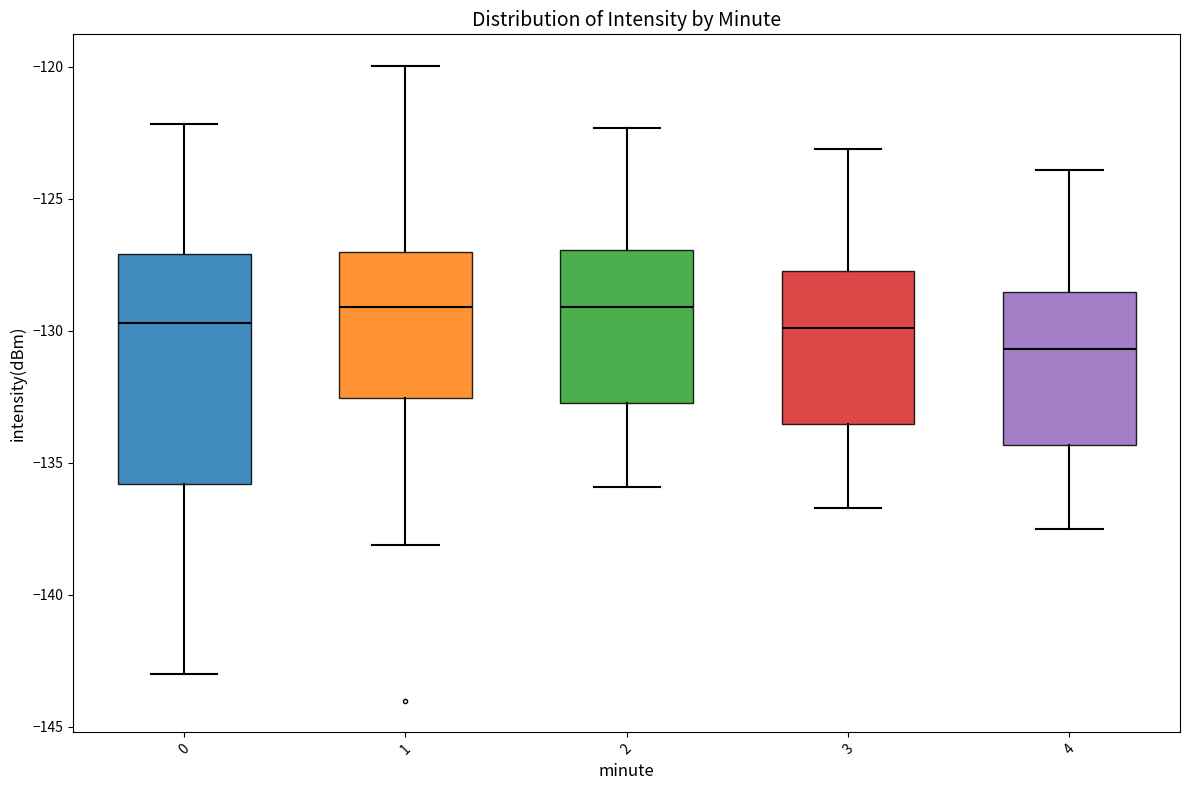

Reading left to right, read every box against the y-axis: the position of its median line, the range the box covers, and the ends of its whiskers. The values are not printed on the chart, so give them approximately, as read against the axis.

0: median -129.5, box -136.0 to -127.0, whiskers -143.0 to -122.0
1: median -129.0, box -132.5 to -127.0, whiskers -138.0 to -120.0
2: median -129.0, box -132.5 to -127.0, whiskers -136.0 to -122.5
3: median -130.0, box -133.5 to -127.5, whiskers -136.5 to -123.0
4: median -130.5, box -134.5 to -128.5, whiskers -137.5 to -124.0